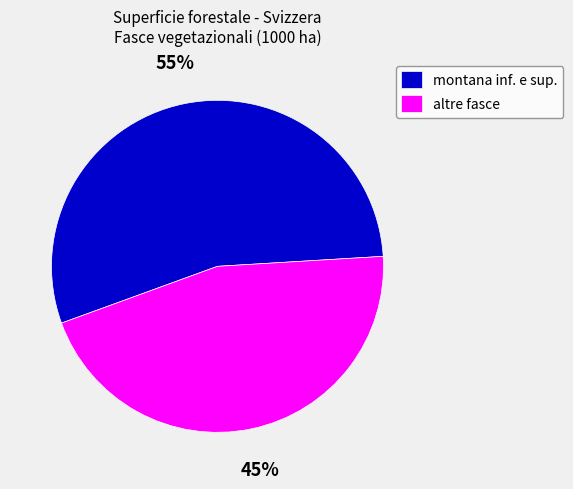

True or false: montana inf. e sup. accounts for 55% of the total.

True